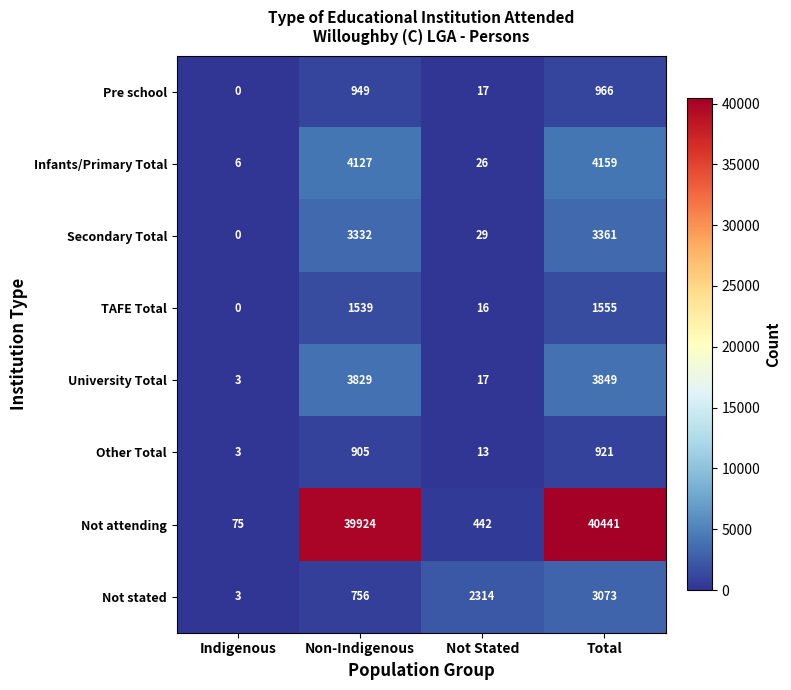

Rank the series by their maximum value, from lowest to highest.

Other Total, Pre school, TAFE Total, Not stated, Secondary Total, University Total, Infants/Primary Total, Not attending